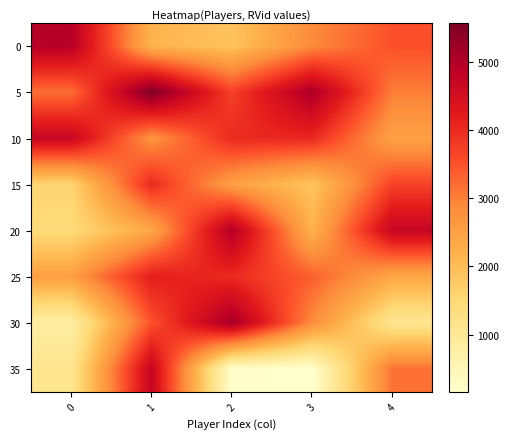

List the series in order of their peak value, lowest first.

15, 25, 10, 35, 0, 20, 30, 5